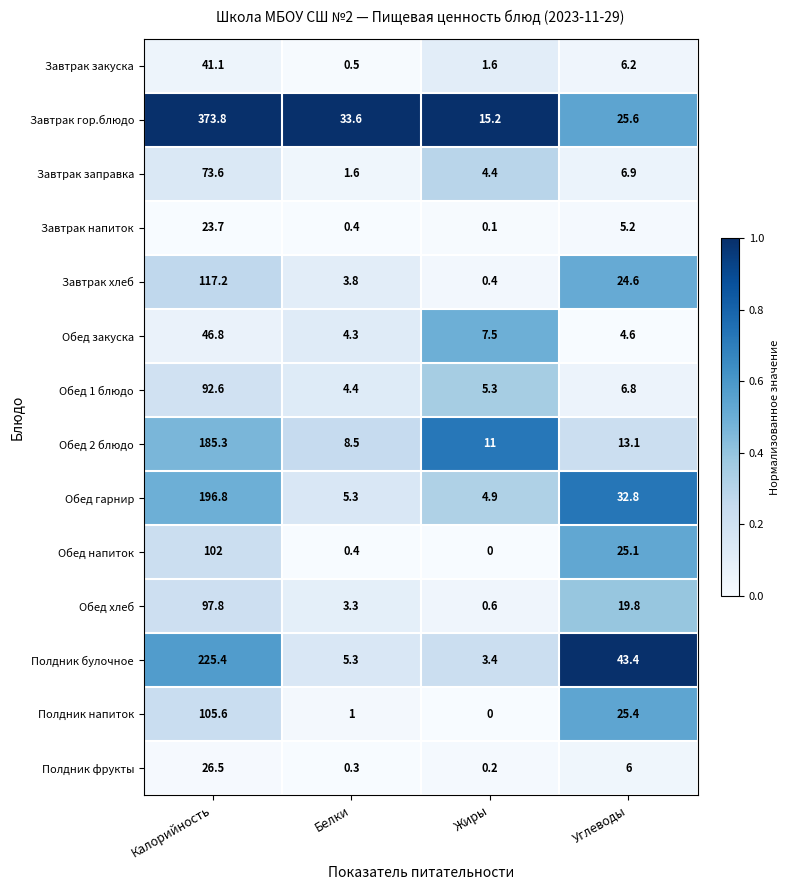

How many categories are shown in the chart?

4